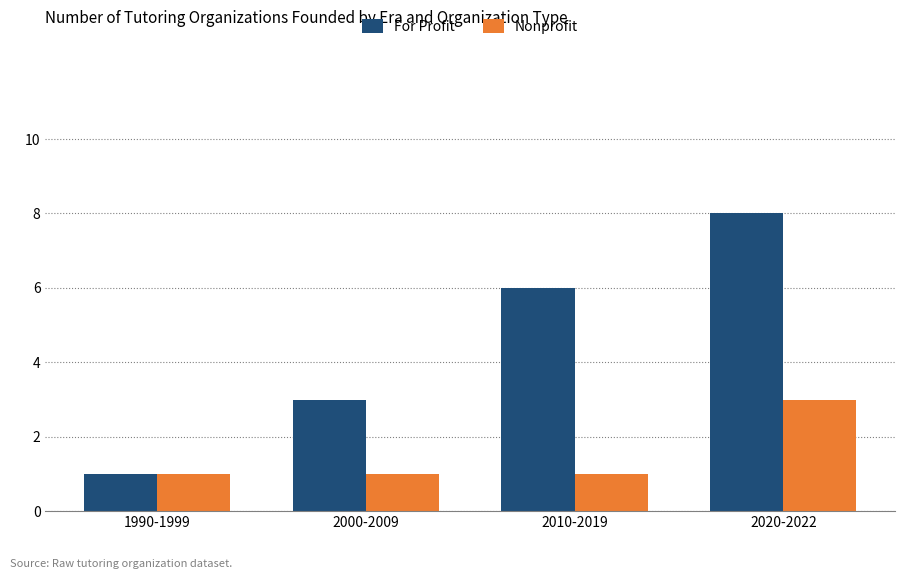

What is the difference between the maximum and minimum values in the Nonprofit series?

2